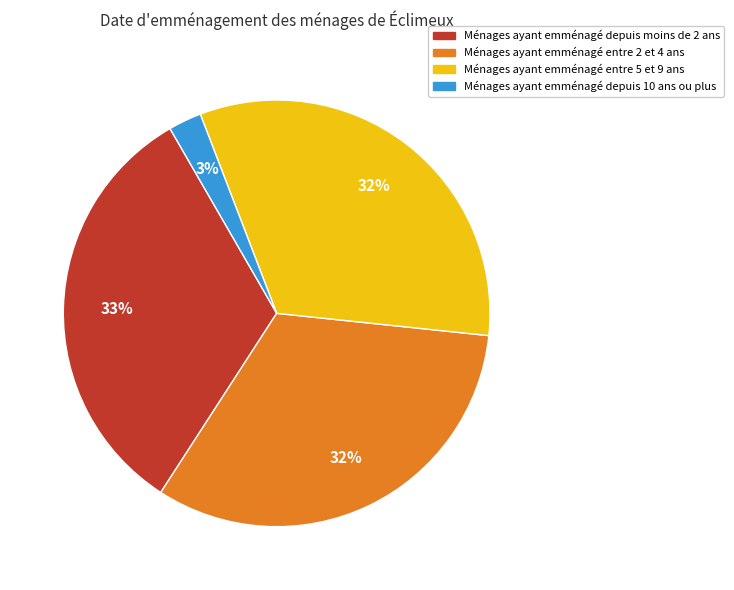

Do Ménages ayant emménagé entre 5 et 9 ans and Ménages ayant emménagé depuis 10 ans ou plus together represent more than half of the pie?

No